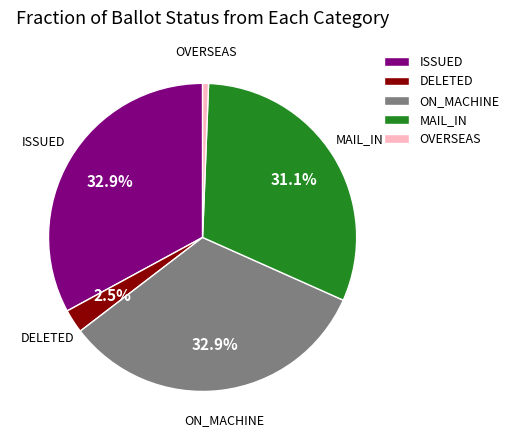

Does MAIL_IN represent more than half of the total?

No